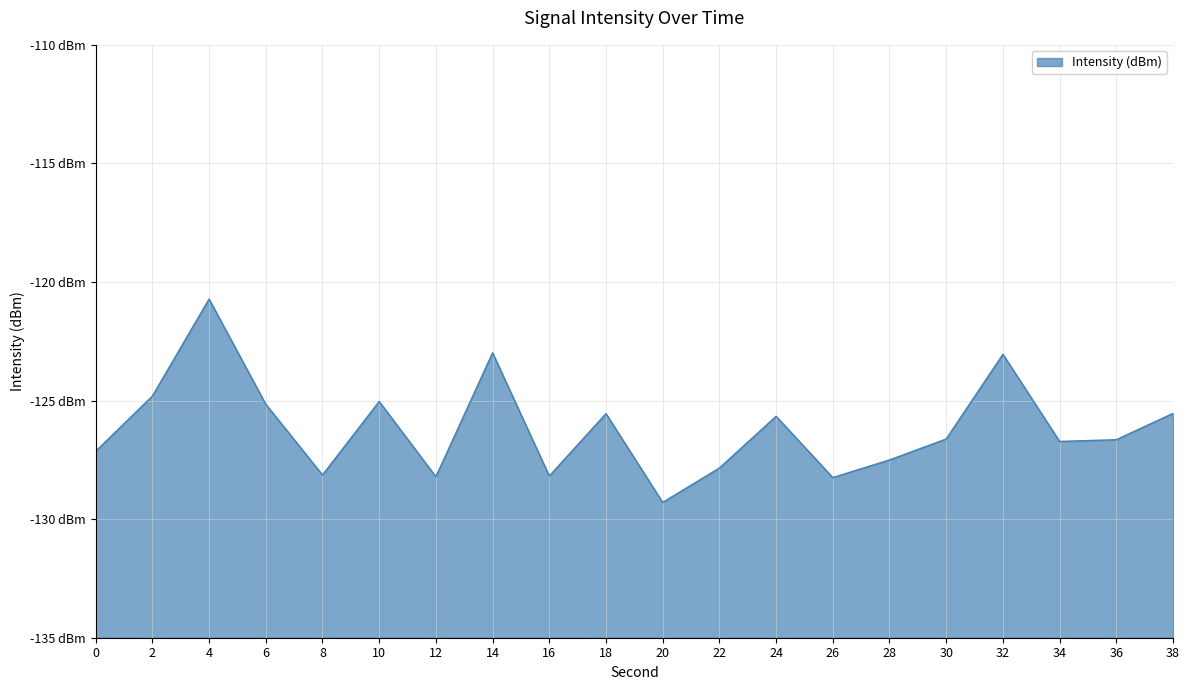

How many points are higher than both their immediate neighbors (excluding endpoints)?

6